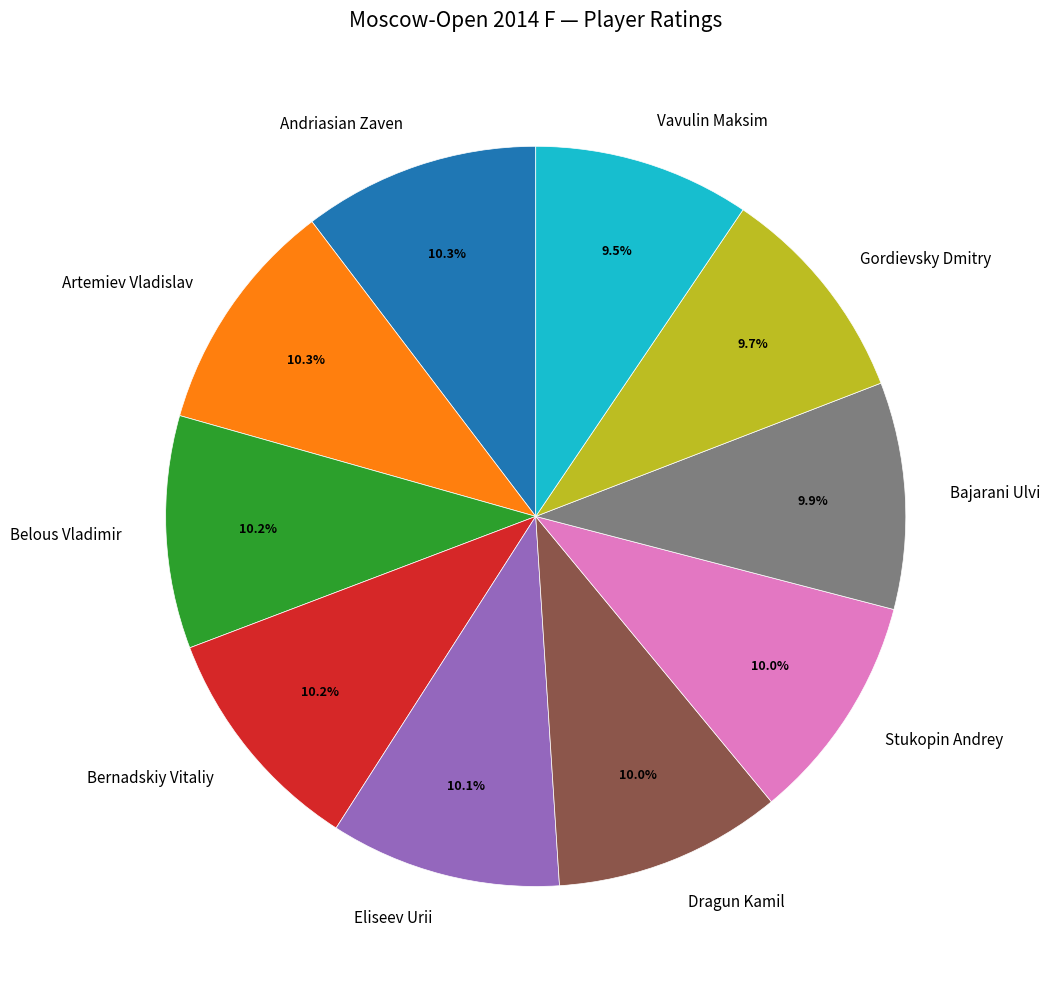

Approximately how many times larger is the value at Artemiev Vladislav compared to Dragun Kamil?

1.0